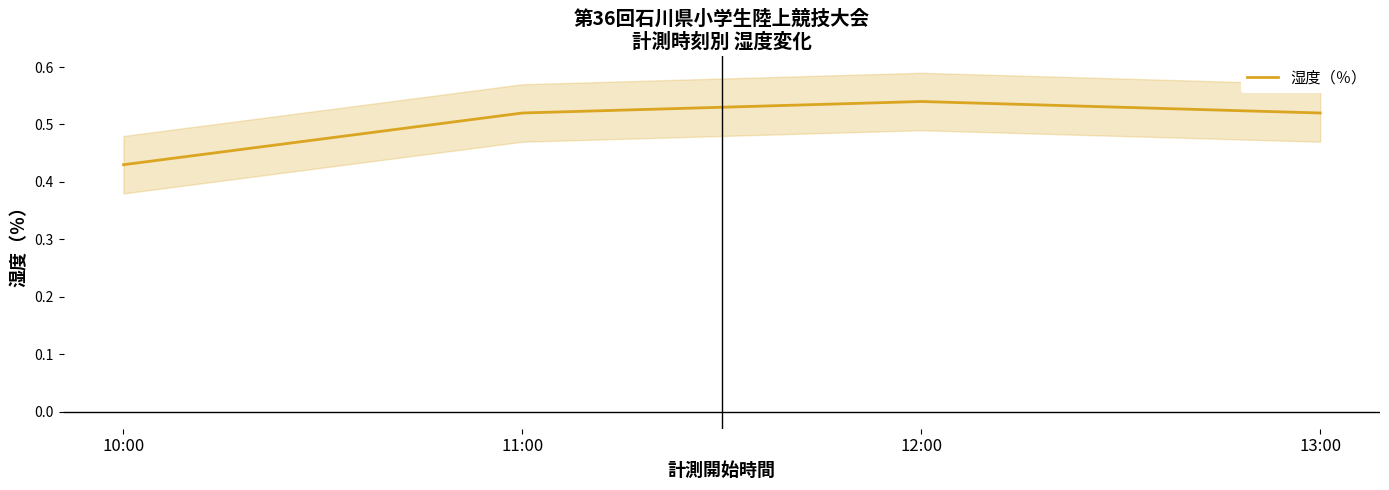

How many series are shown in this chart?

1